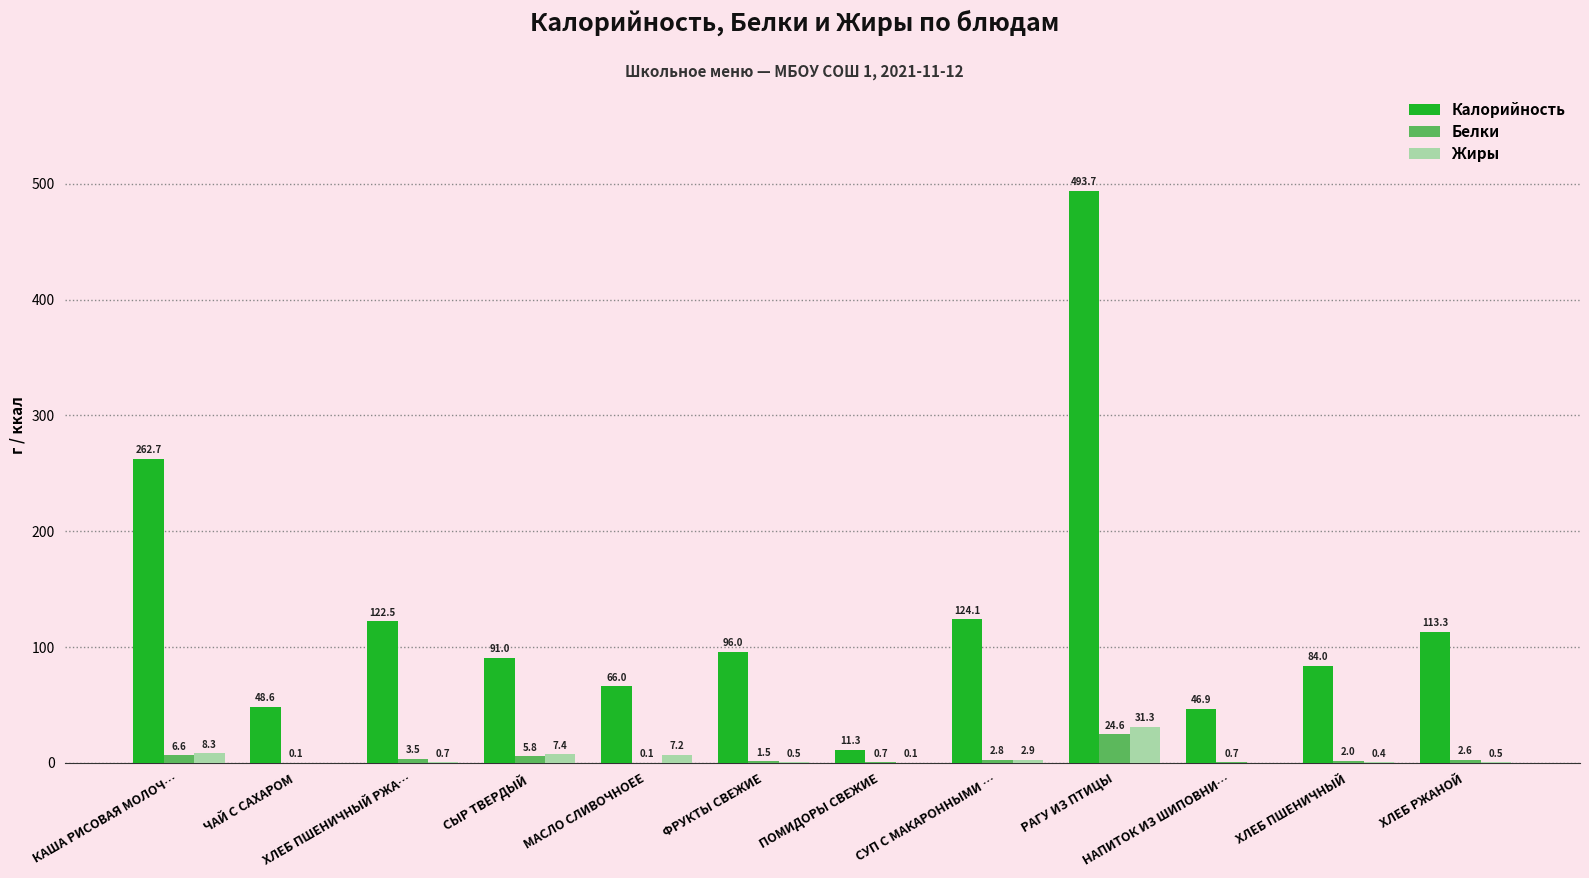

Read the Жиры value at ХЛЕБ ПШЕНИЧНЫЙ РЖА….

0.7